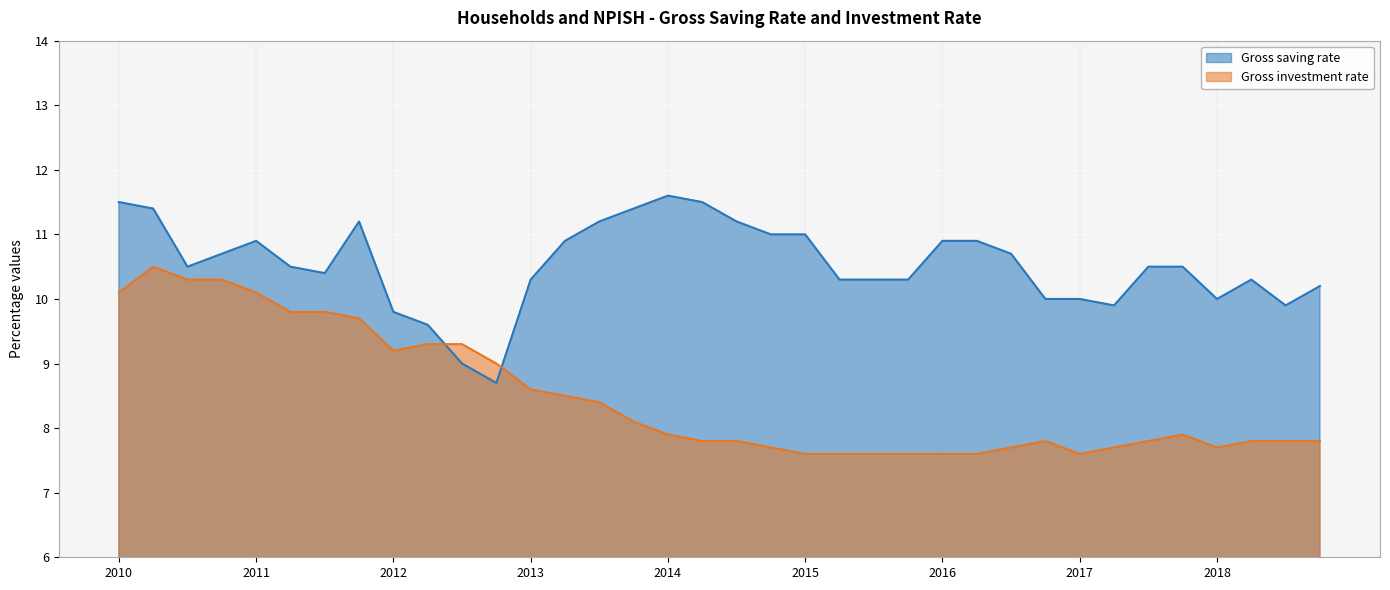

What is the total value across all series at 2011?

21.0